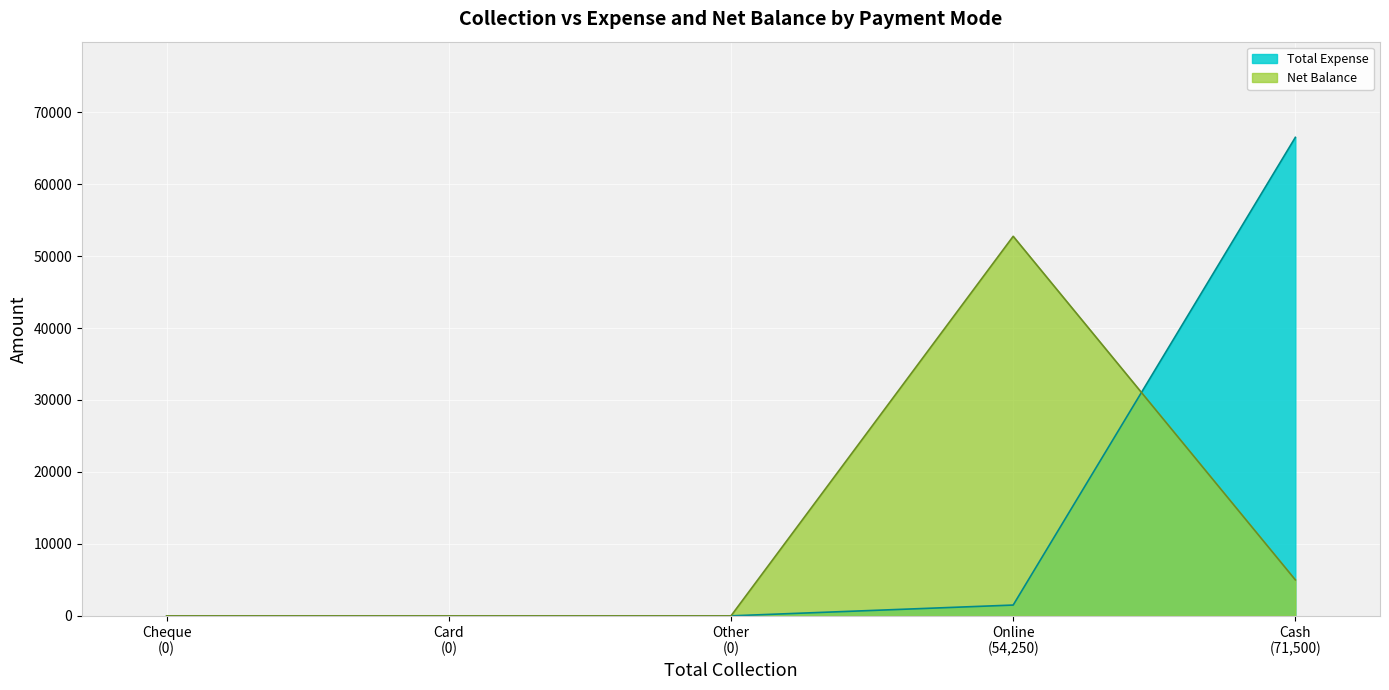

Which series has the largest range (max minus min)?

Total Expense